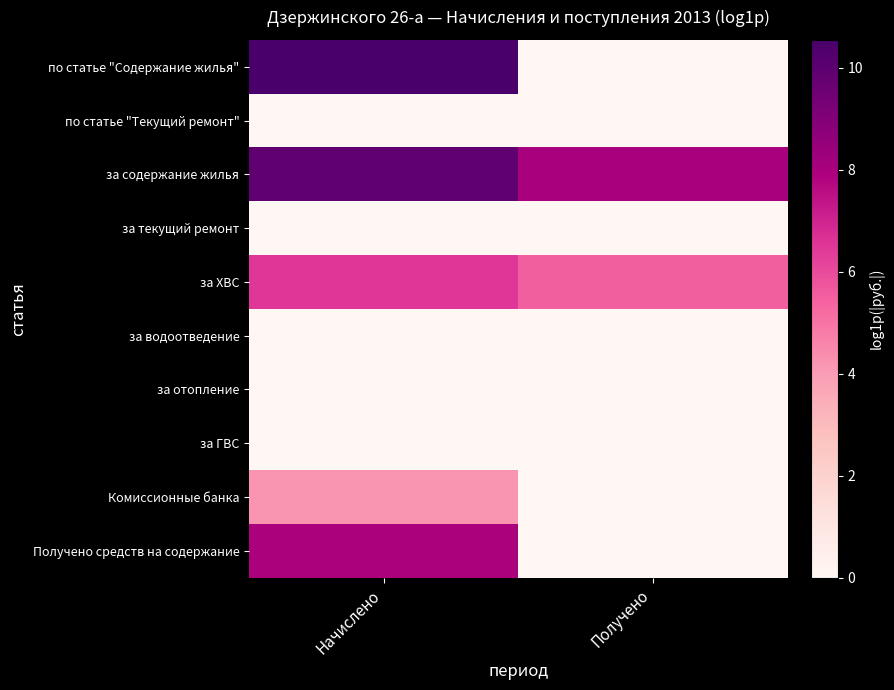

At Начислено, list the series in order from largest to smallest.

по статье "Содержание жилья", за содержание жилья, Получено средств на содержание, за ХВС, Комиссионные банка, по статье "Текущий ремонт", за текущий ремонт, за водоотведение, за отопление, за ГВС